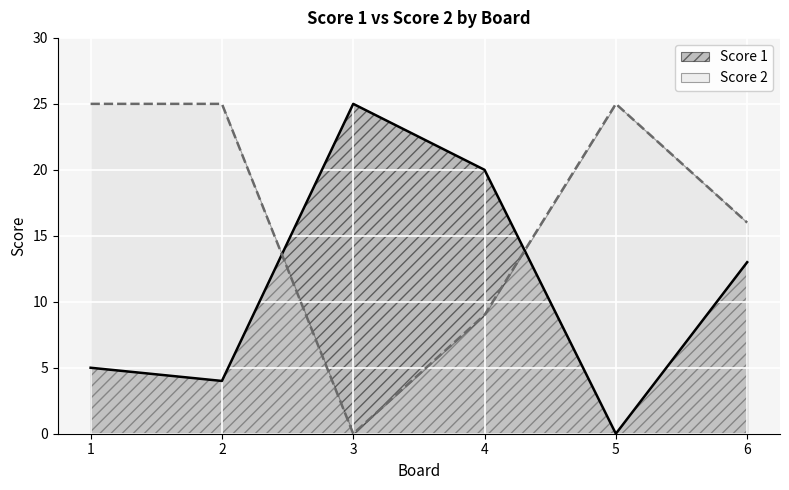

What is the value of the Score 2 point at the 5th from the left?

25